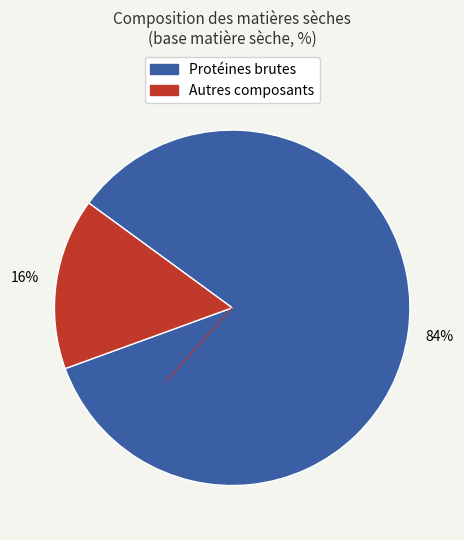

Count the number of slices in the pie.

2